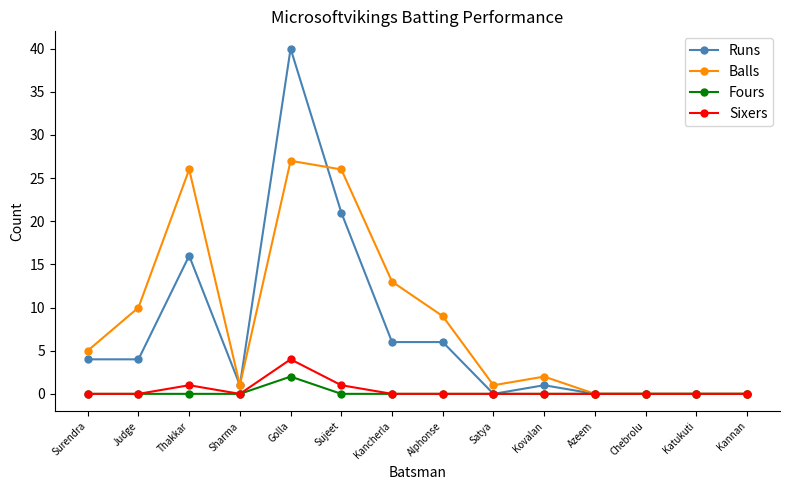

True or false: Sixers has a value of 0 at Kancherla.

True